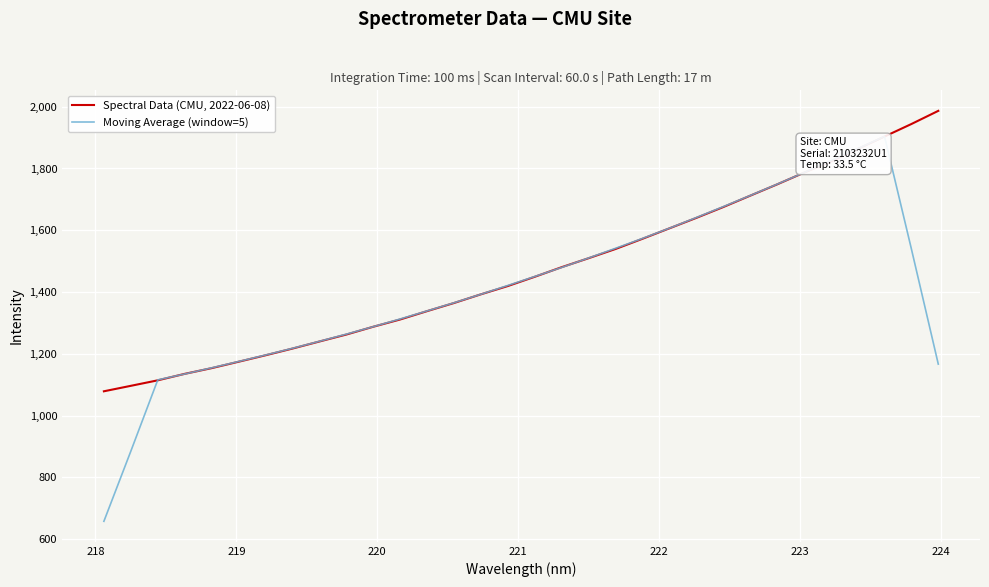

What is the difference between the second highest and second lowest values in the Spectral Data (CMU, 2022-06-08) series?

847.4